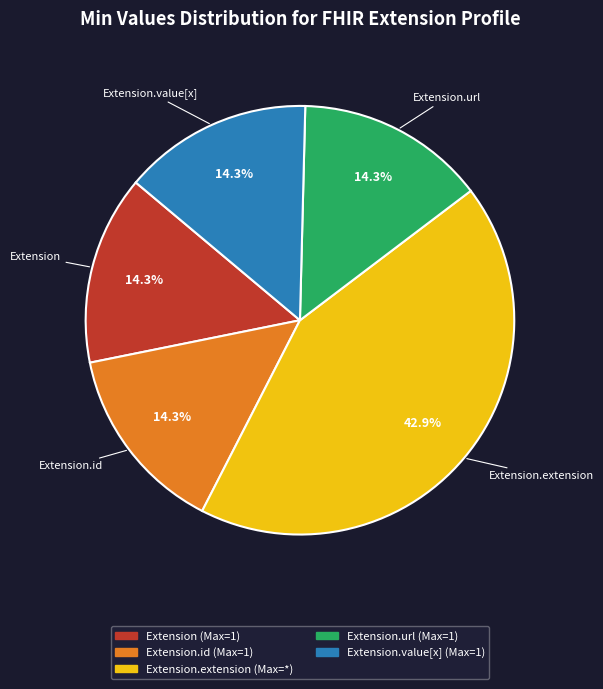

Is there a majority slice in this chart?

No